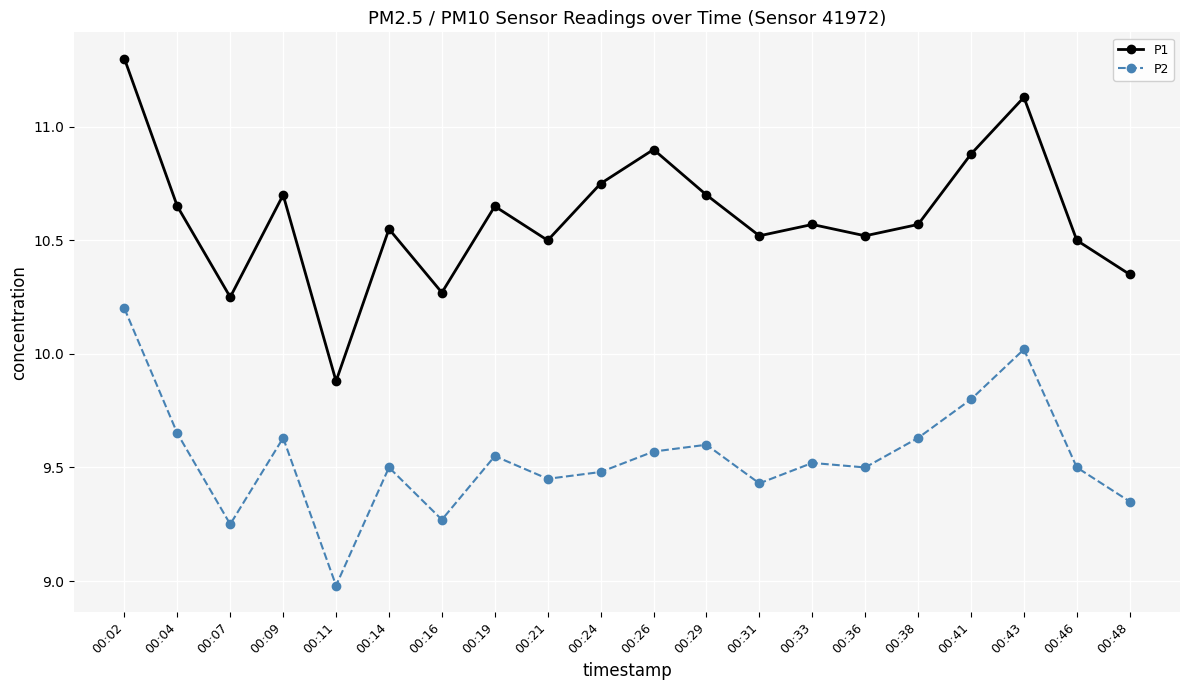

True or false: P2 and P1 intersect in this chart.

False